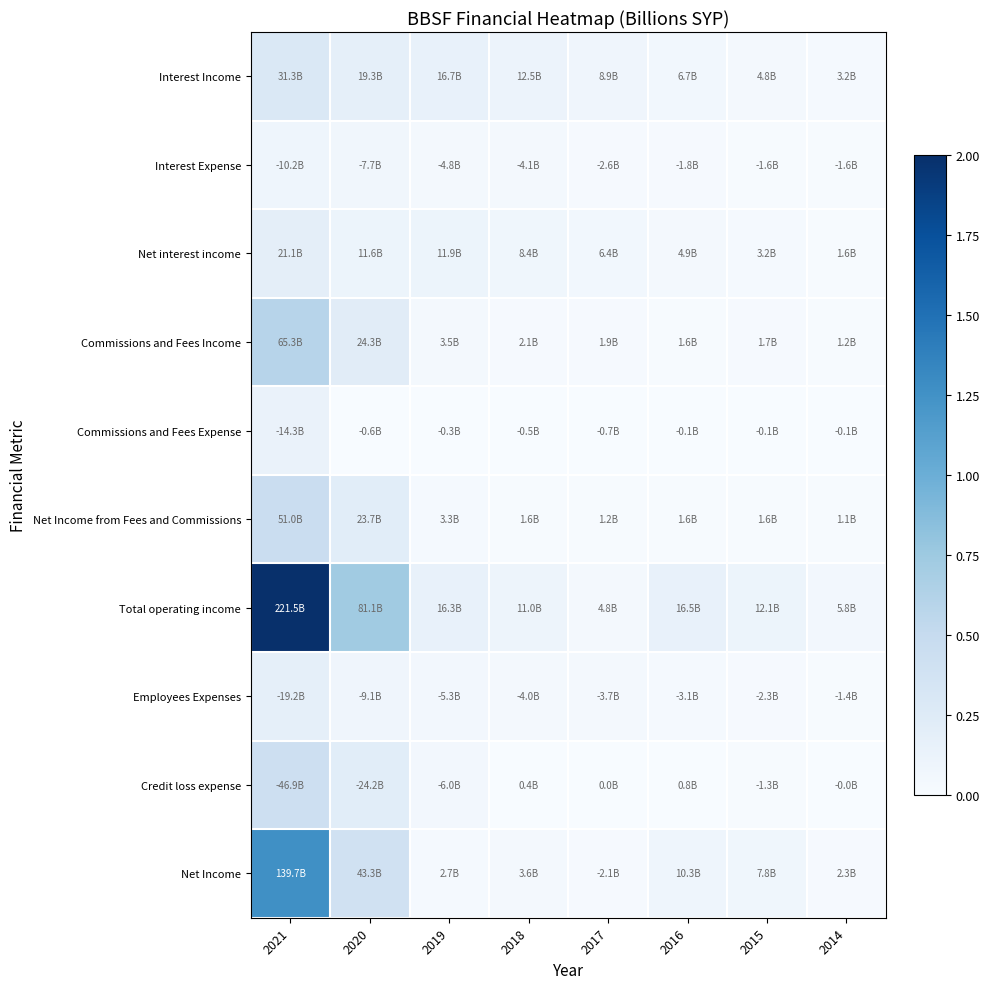

Which series changed the most between 2021 and 2020?

Total operating income